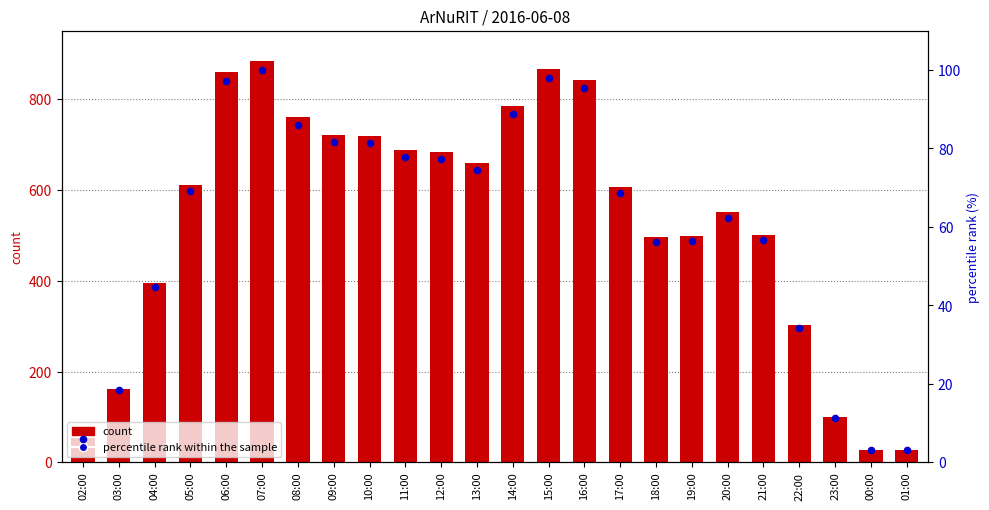

Which series has the largest total across all categories?

count